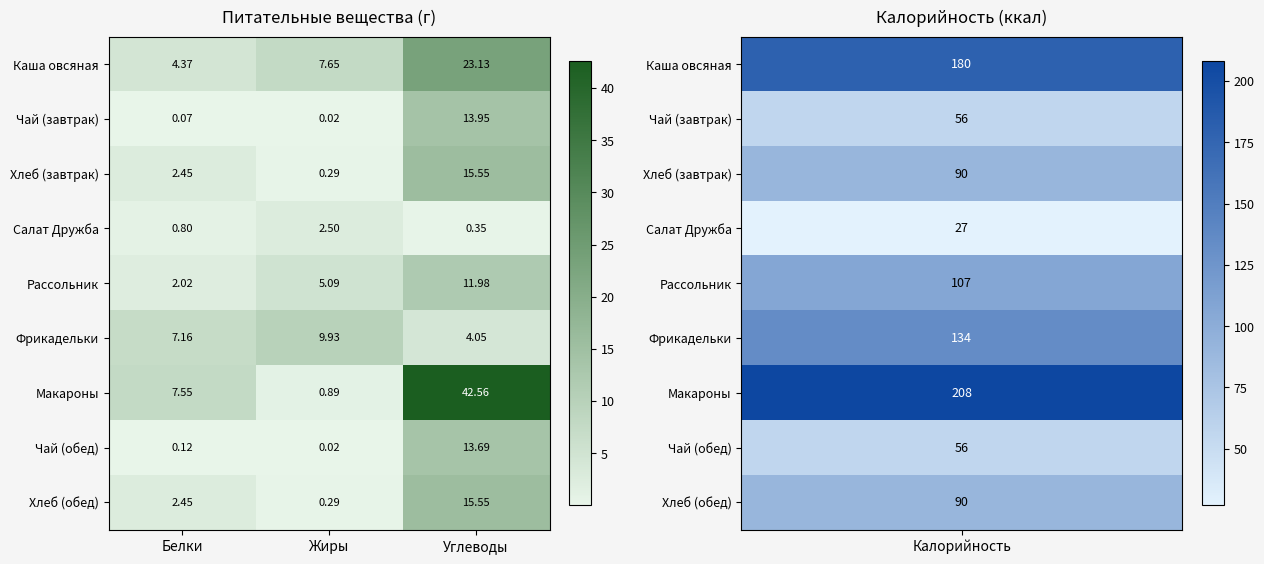

List the labels in order of Чай (завтрак) value, largest first.

Углеводы, Белки, Жиры